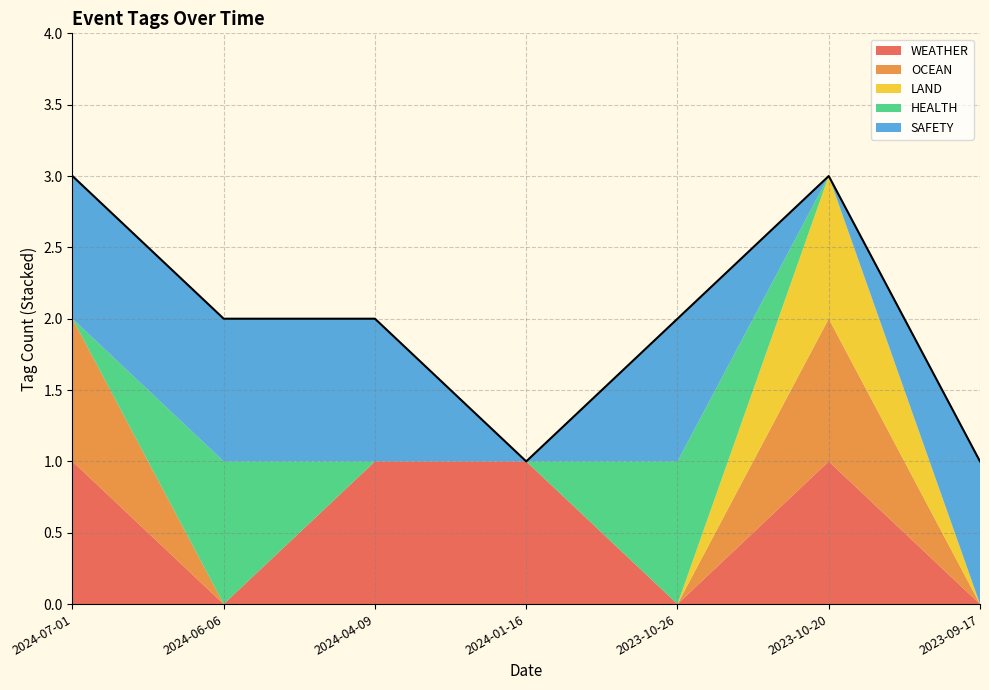

At which label is SAFETY closest to 0?

2024-01-16